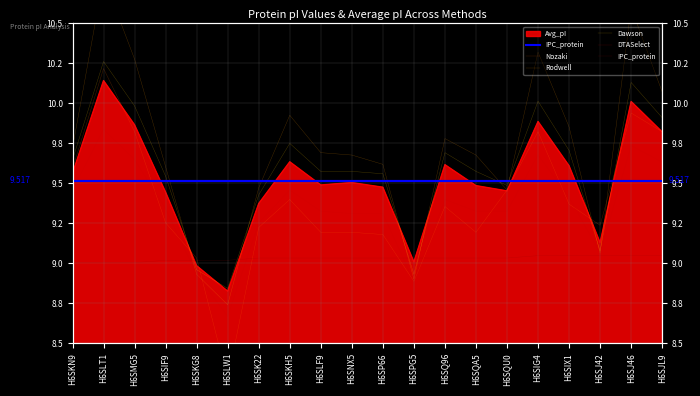

Which series has the largest total across all categories?

Rodwell